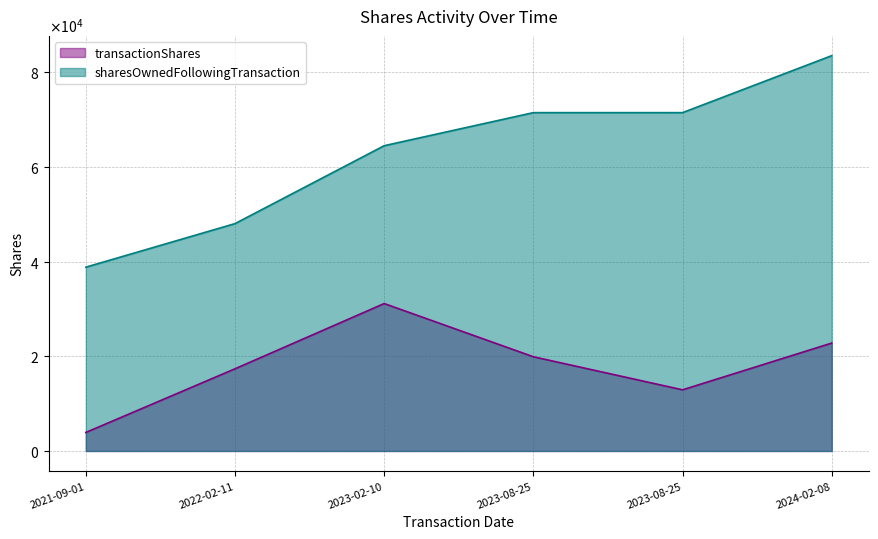

True or false: transactionShares has a value of 14535 at 2024-02-08.

False